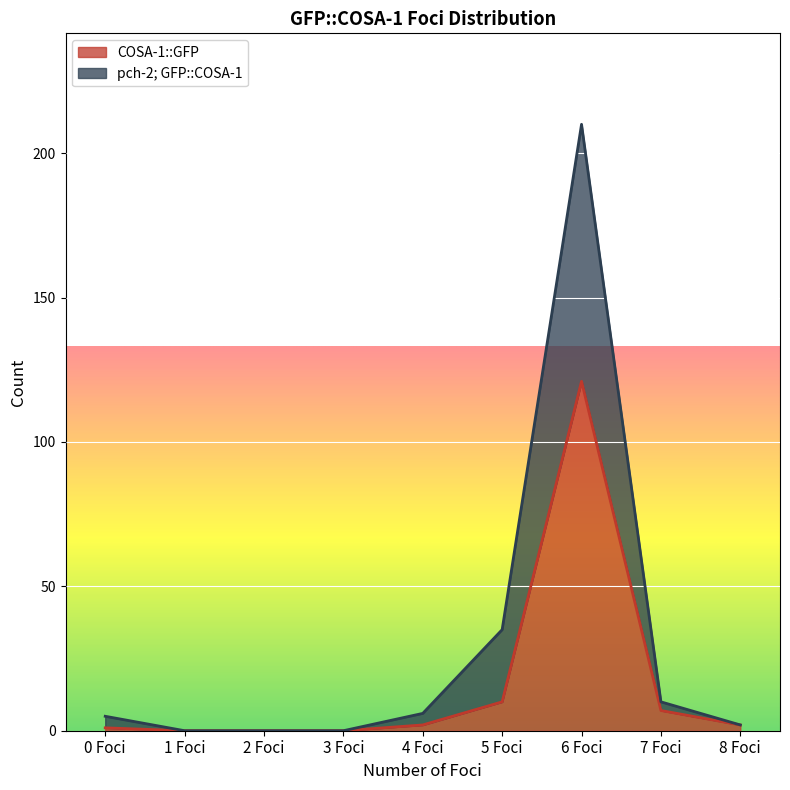

What is the difference between the maximum and minimum values in the COSA-1::GFP series?

121